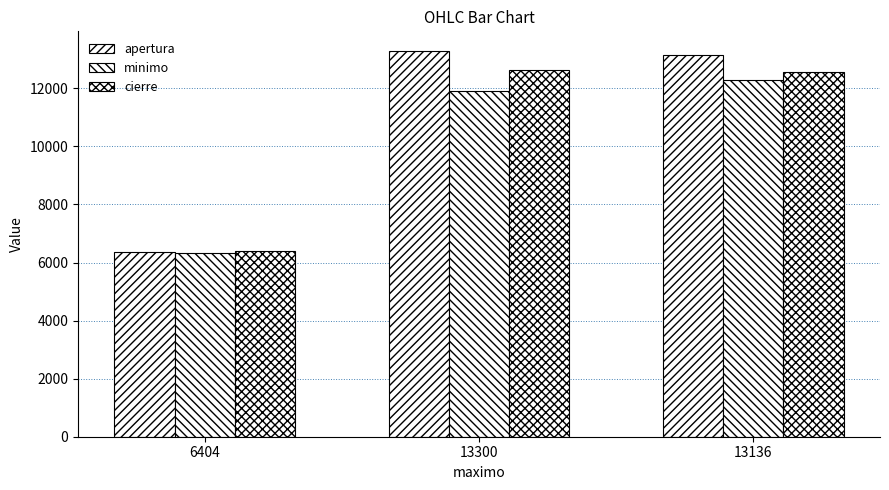

How many series are shown in this chart?

3